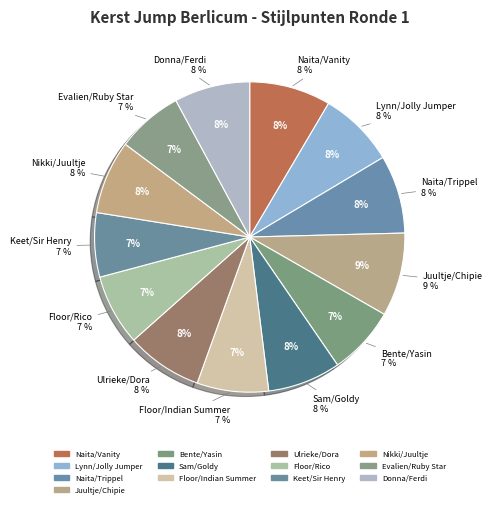

How many slices are in this pie chart?

13